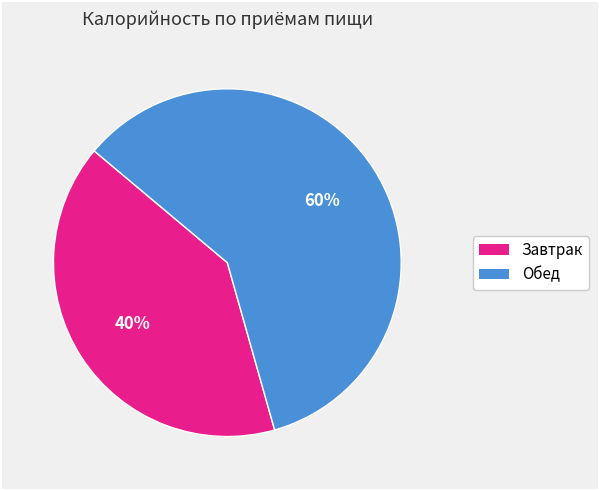

To the nearest percent, what portion does Завтрак represent?

40%